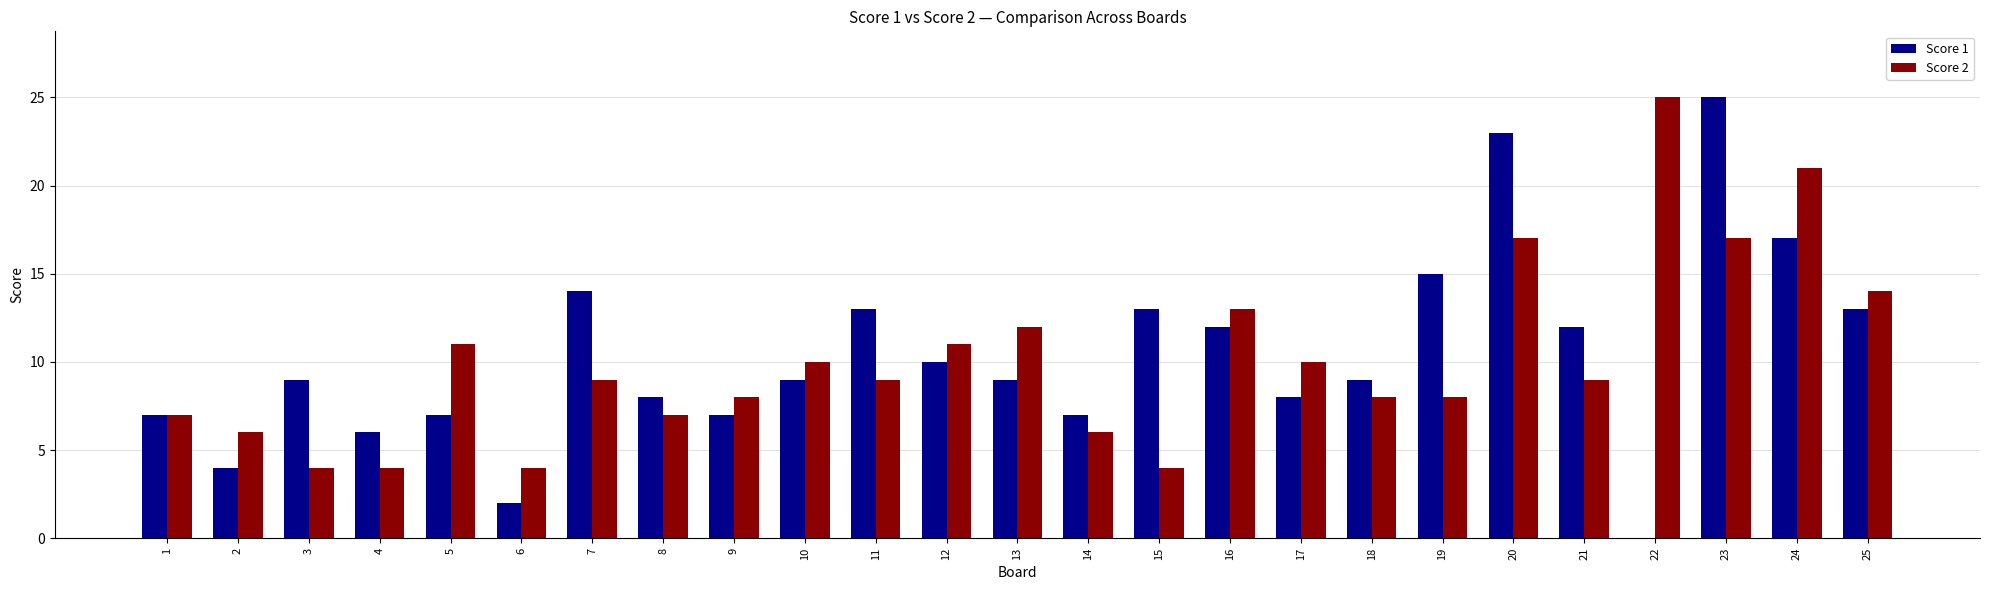

The Score 2 series shows 3 at 1. True or false?

False